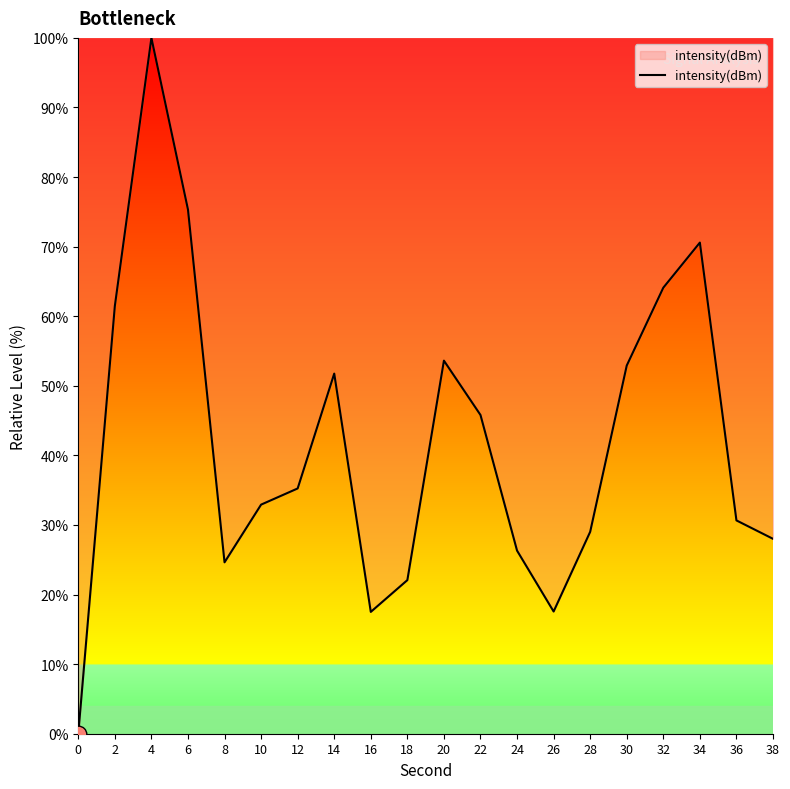

The chart shows a value of 30.7 at 36. True or false?

True